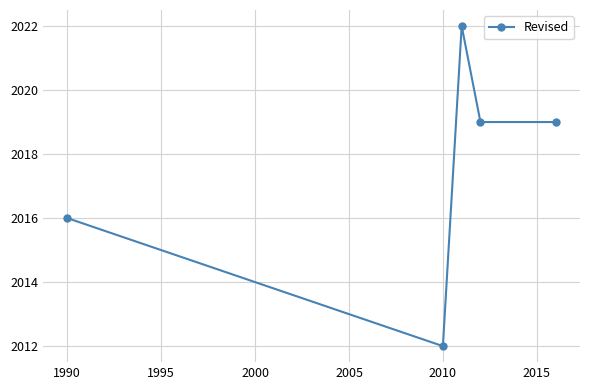

What is the value of the 1st point from the left?

2016